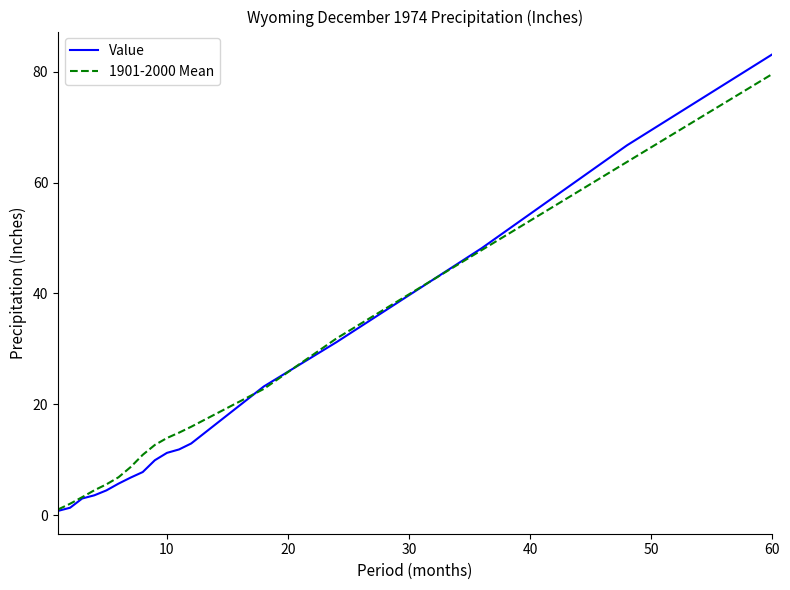

Which series has the largest range (max minus min)?

Value